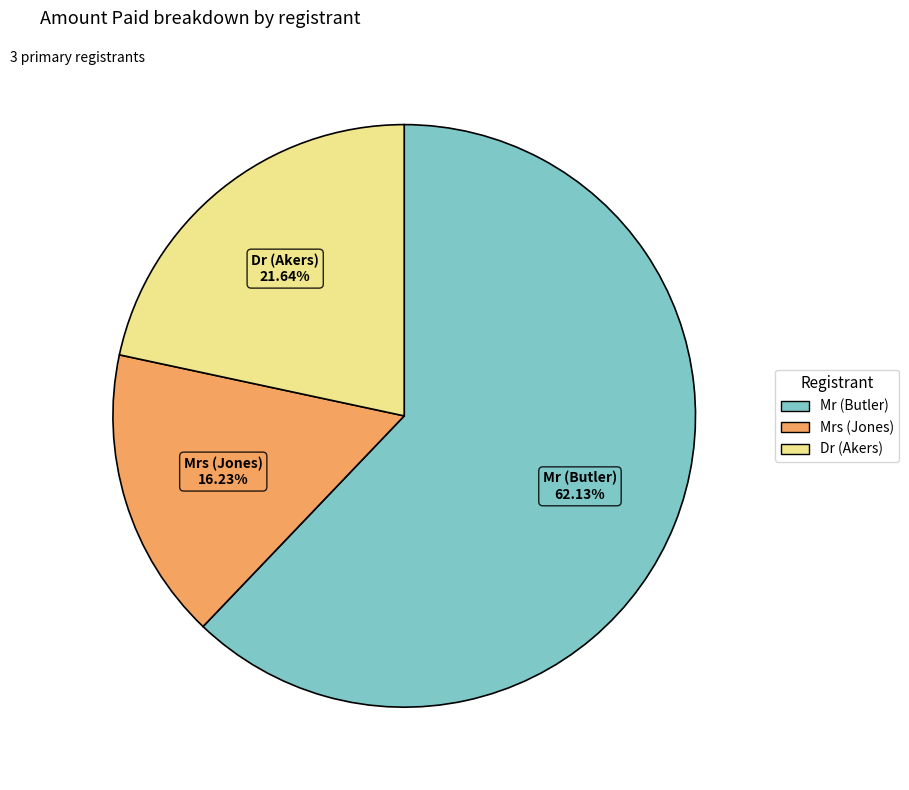

Do Dr (Akers) and Mrs (Jones) together represent more than half of the pie?

No